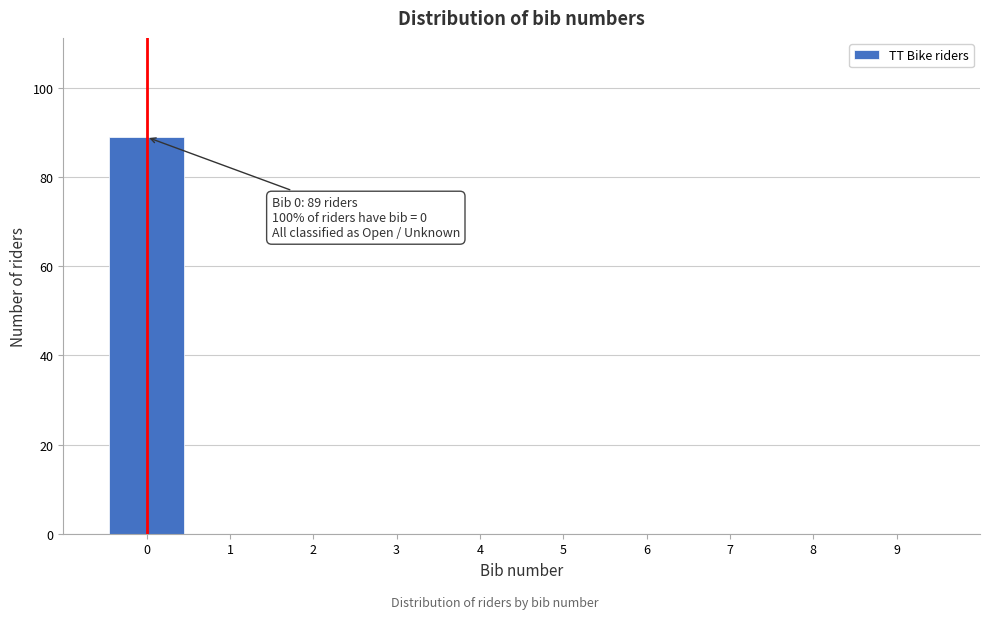

Which range on the x-axis has the tallest bar?

-0.5 to 0.5